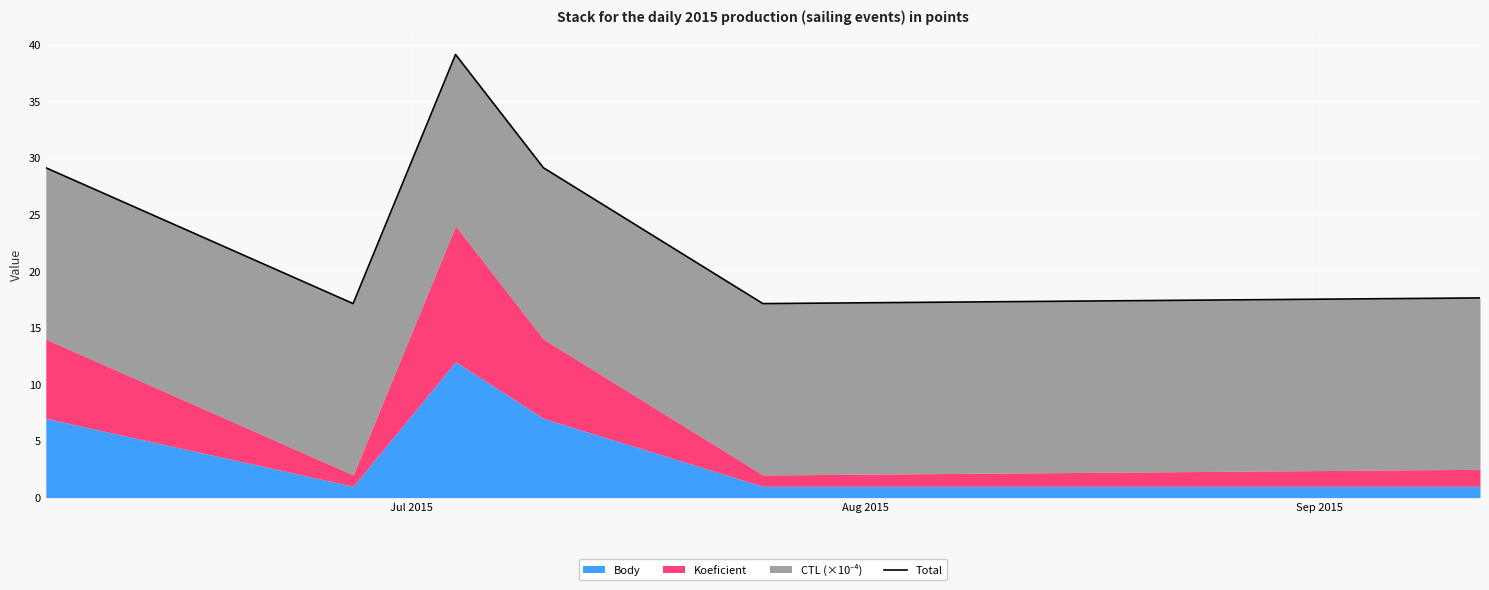

What is the sum of all values?

149.3